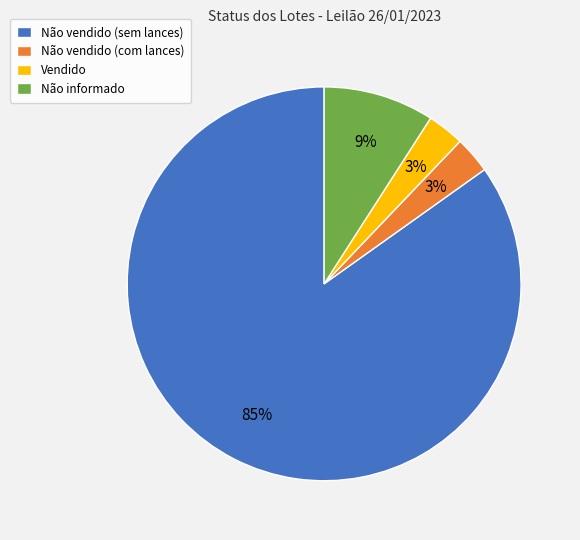

Which has a higher value, Vendido or Não informado?

Não informado